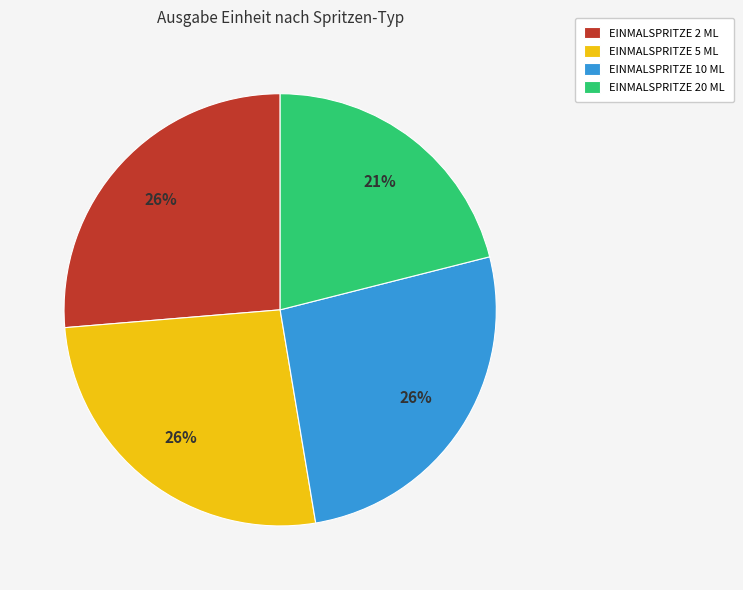

Which slice is the smallest?

EINMALSPRITZE 20 ML